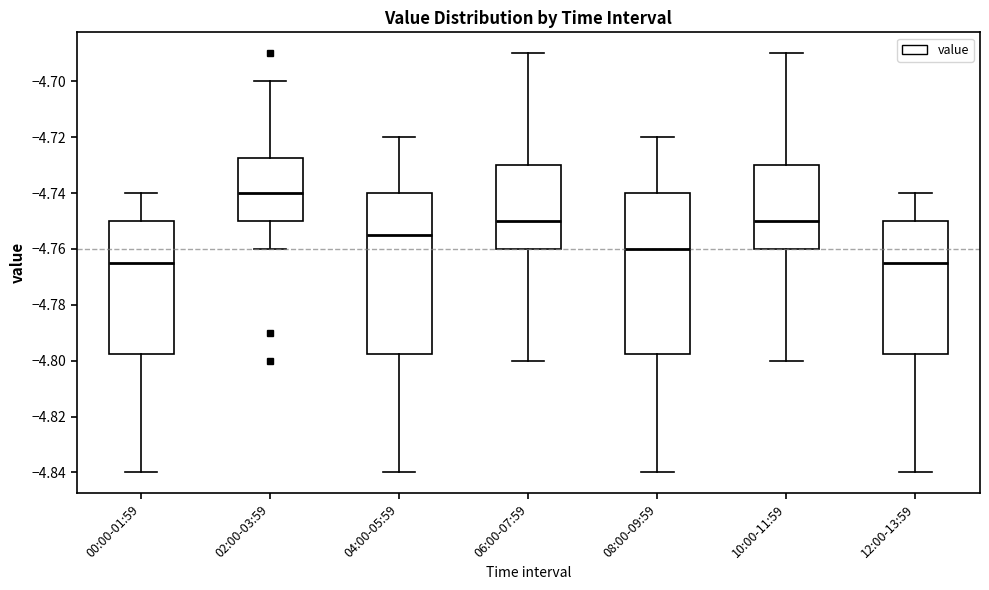

Reading left to right, transcribe this box plot: for each box, give where its median line is, the range the box spans, and where its two whiskers end, as read against the y-axis. The values are not printed on the chart, so give them approximately, as read against the axis.

00:00-01:59: median -4.764, box -4.798 to -4.750, whiskers -4.840 to -4.740
02:00-03:59: median -4.740, box -4.750 to -4.728, whiskers -4.760 to -4.700
04:00-05:59: median -4.754, box -4.798 to -4.740, whiskers -4.840 to -4.720
06:00-07:59: median -4.750, box -4.760 to -4.730, whiskers -4.800 to -4.690
08:00-09:59: median -4.760, box -4.798 to -4.740, whiskers -4.840 to -4.720
10:00-11:59: median -4.750, box -4.760 to -4.730, whiskers -4.800 to -4.690
12:00-13:59: median -4.764, box -4.798 to -4.750, whiskers -4.840 to -4.740